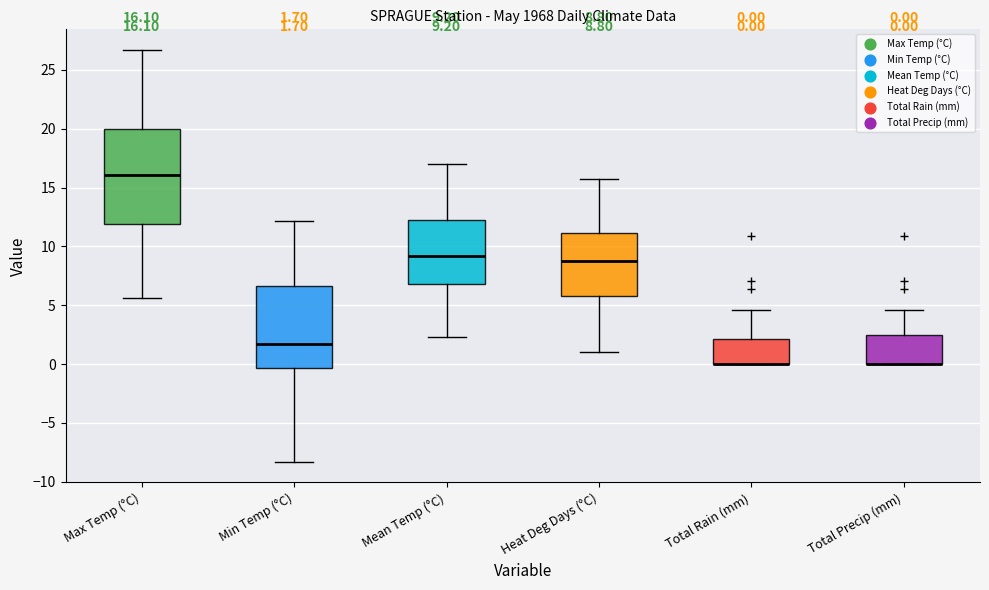

Which box is the tallest, from its lower edge to its upper edge?

Max Temp (°C)